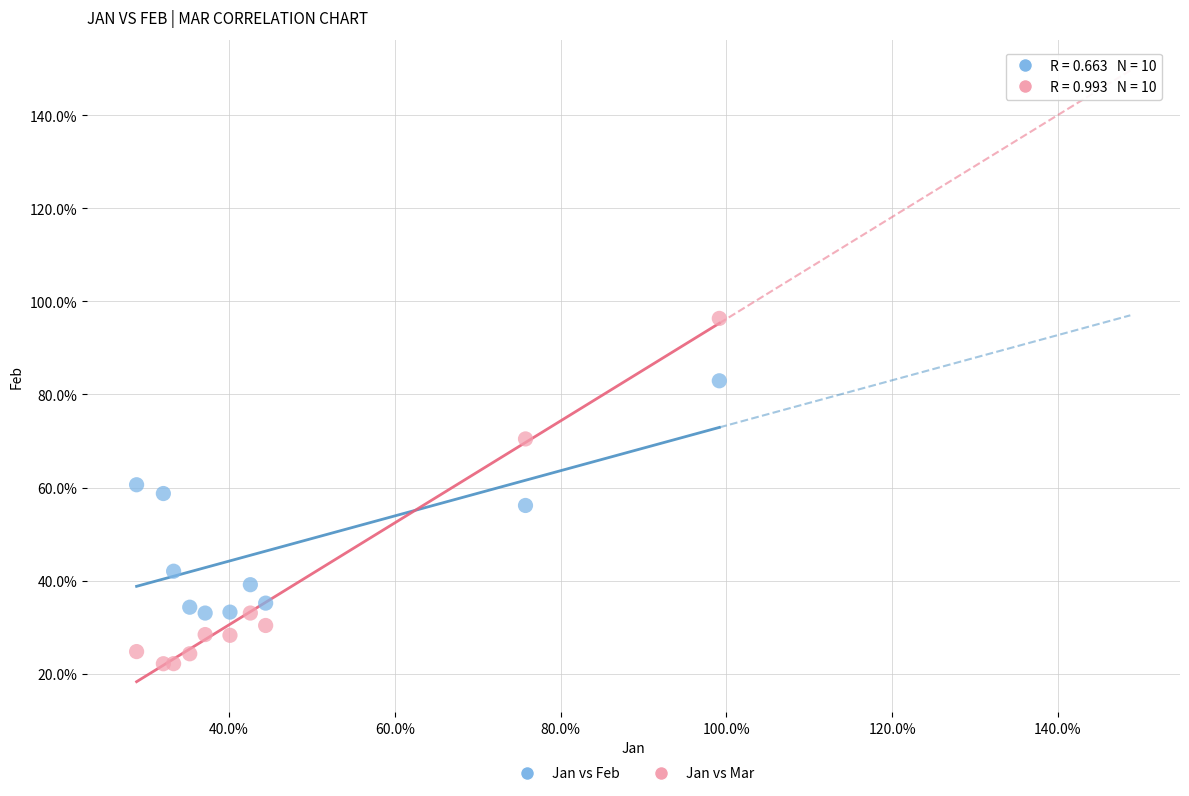

Which series has the largest Y range (max minus min)?

Jan vs Mar